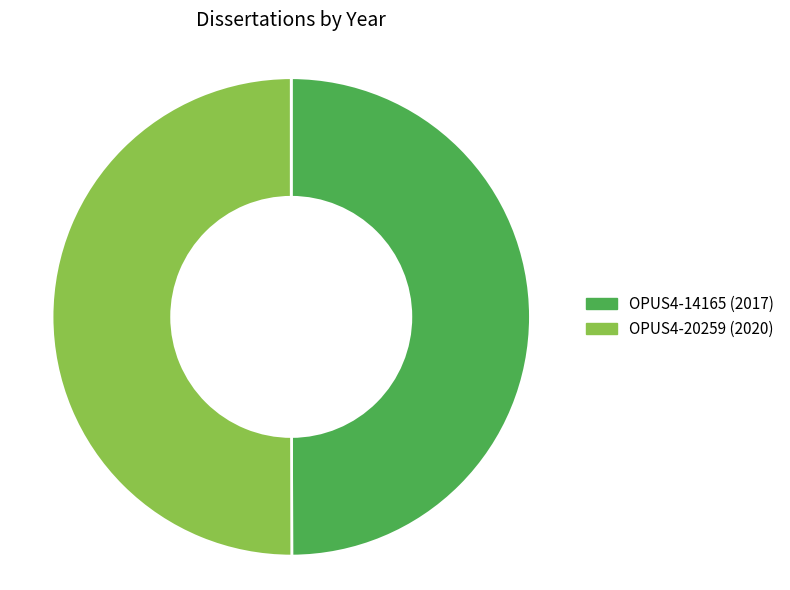

True or false: OPUS4-20259 accounts for 61% of the total.

False